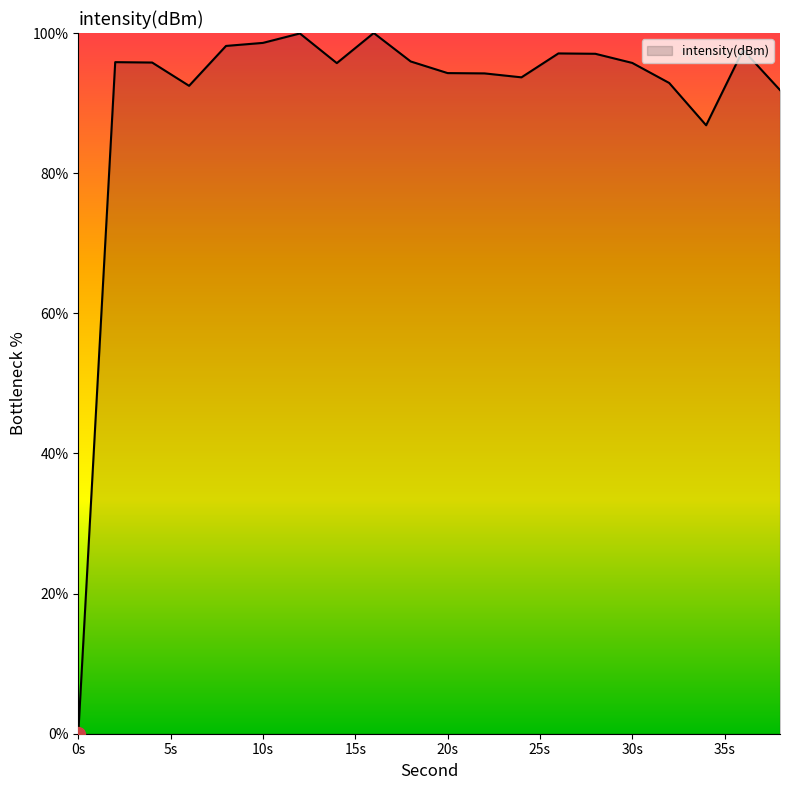

What is the greatest value displayed?

100.0